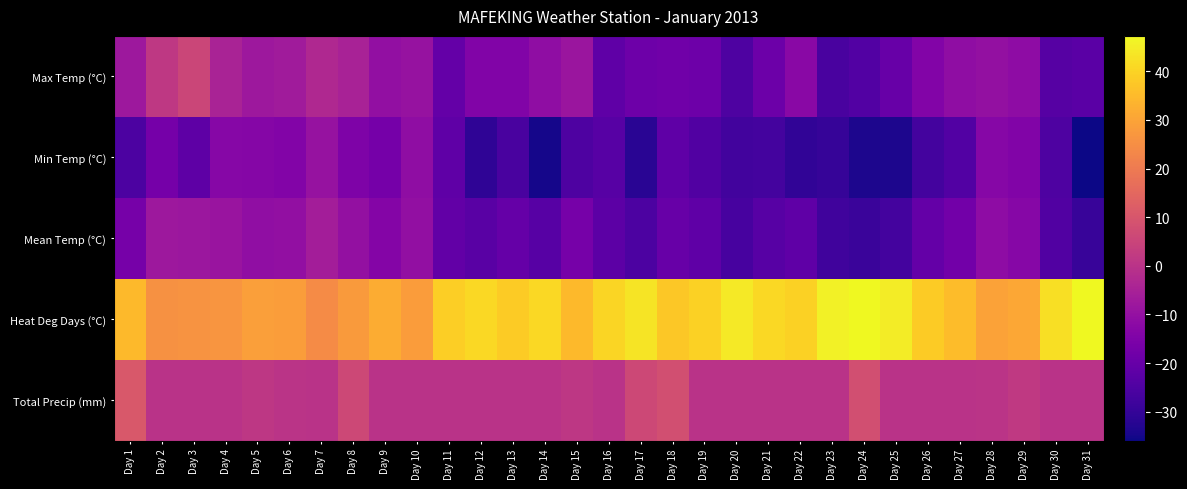

Which label corresponds to the smallest value in the chart?

Day 31